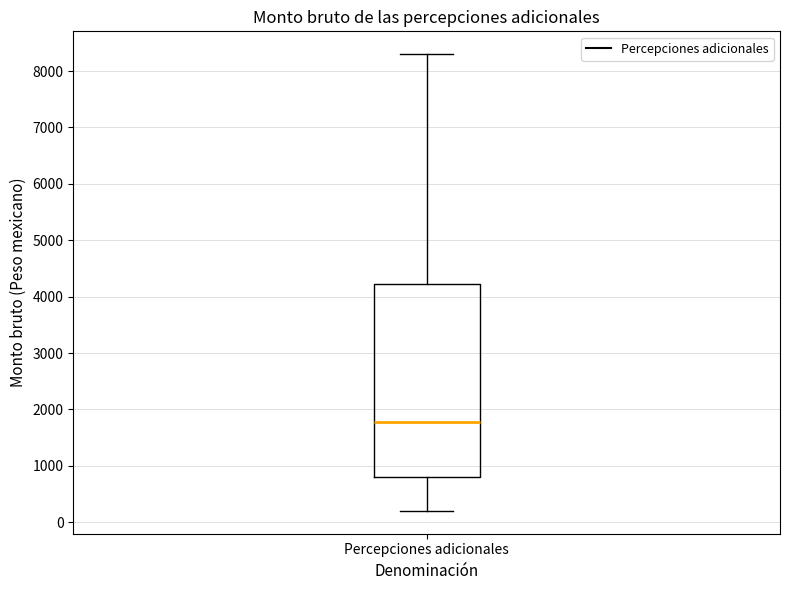

Read this box plot against the y-axis: the position of the median line, the range covered by the box, and the ends of both whiskers. The values are not printed on the chart, so give them approximately, as read against the axis.

median 1800, box 800 to 4200, whiskers 200 to 8300